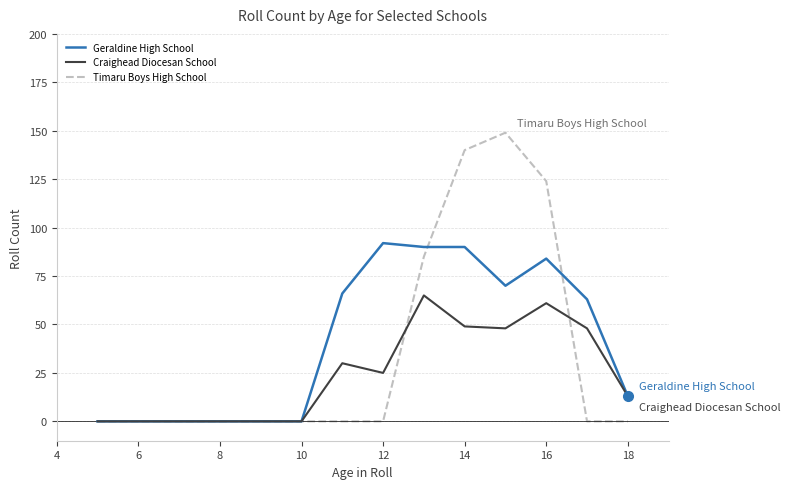

Which series has the largest range (max minus min)?

Timaru Boys High School